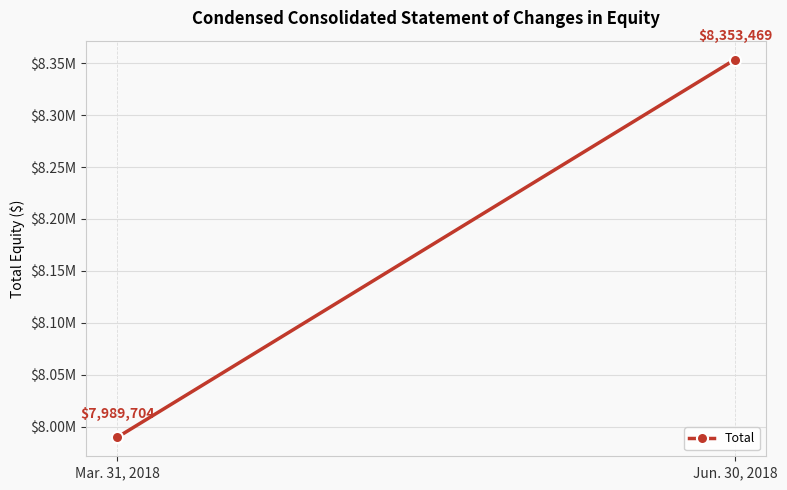

What is the sum of the values at Mar. 31, 2018 and Jun. 30, 2018?

16343173